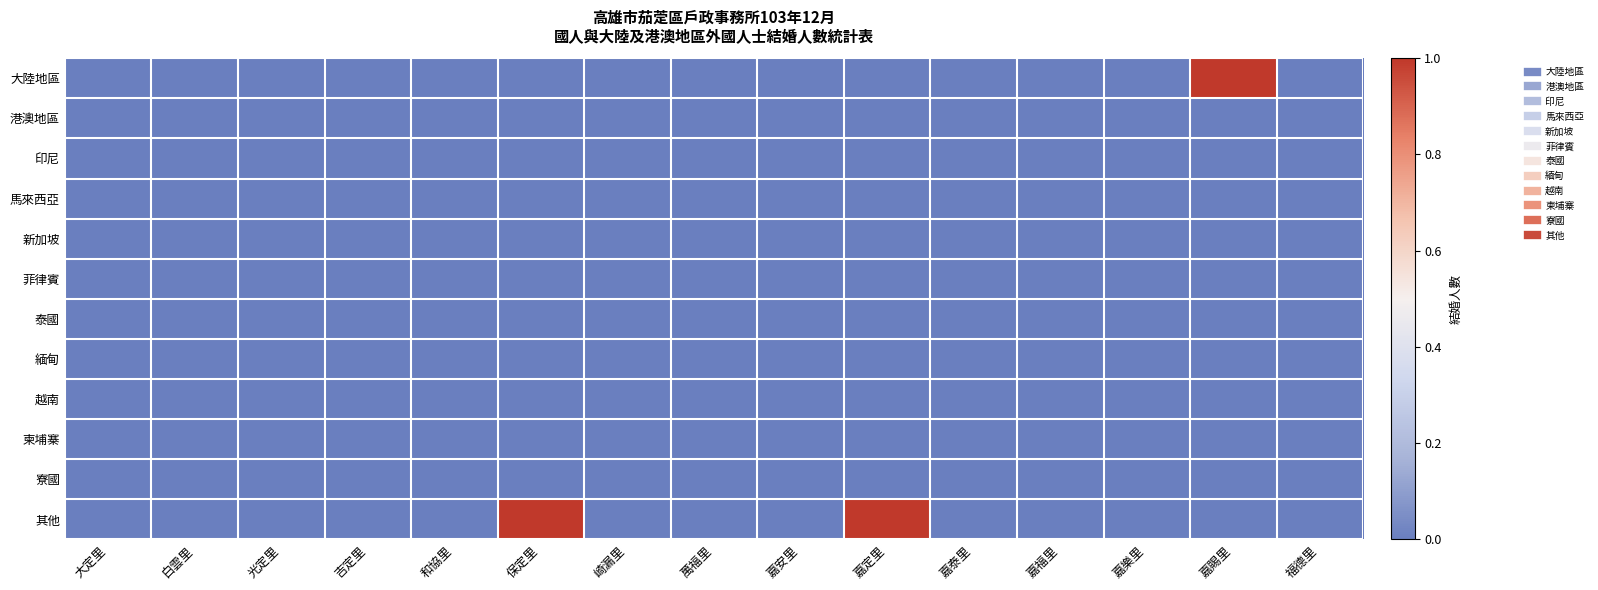

Between 萬福里 and 嘉泰里, which series saw the biggest shift?

大陸地區